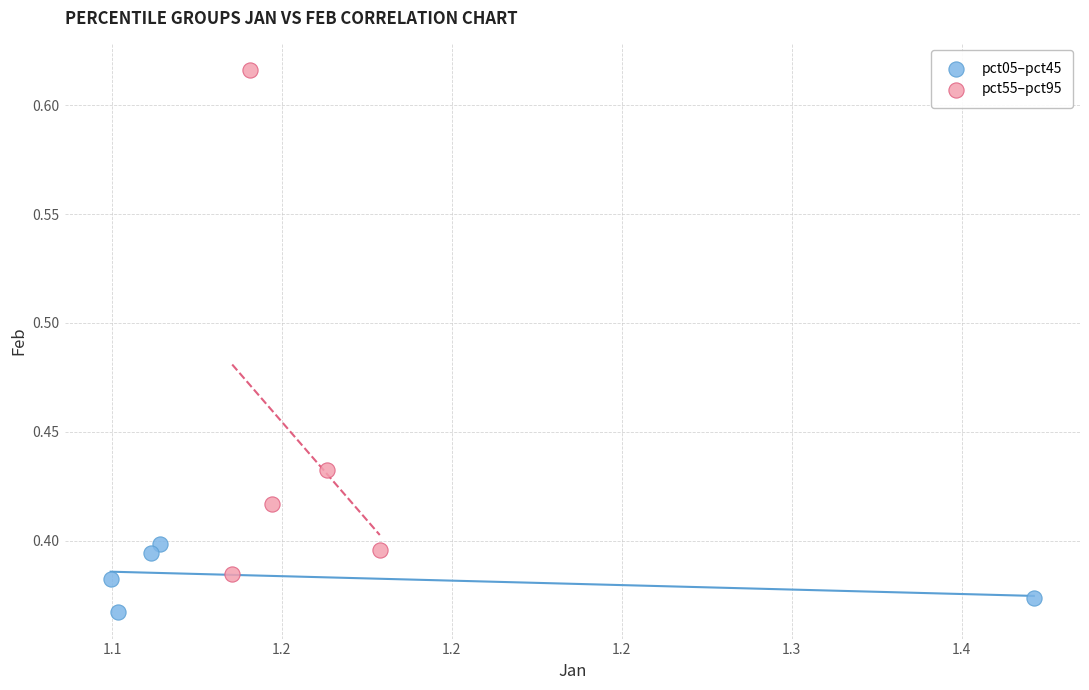

Which series has the largest Y range (max minus min)?

pct55–pct95